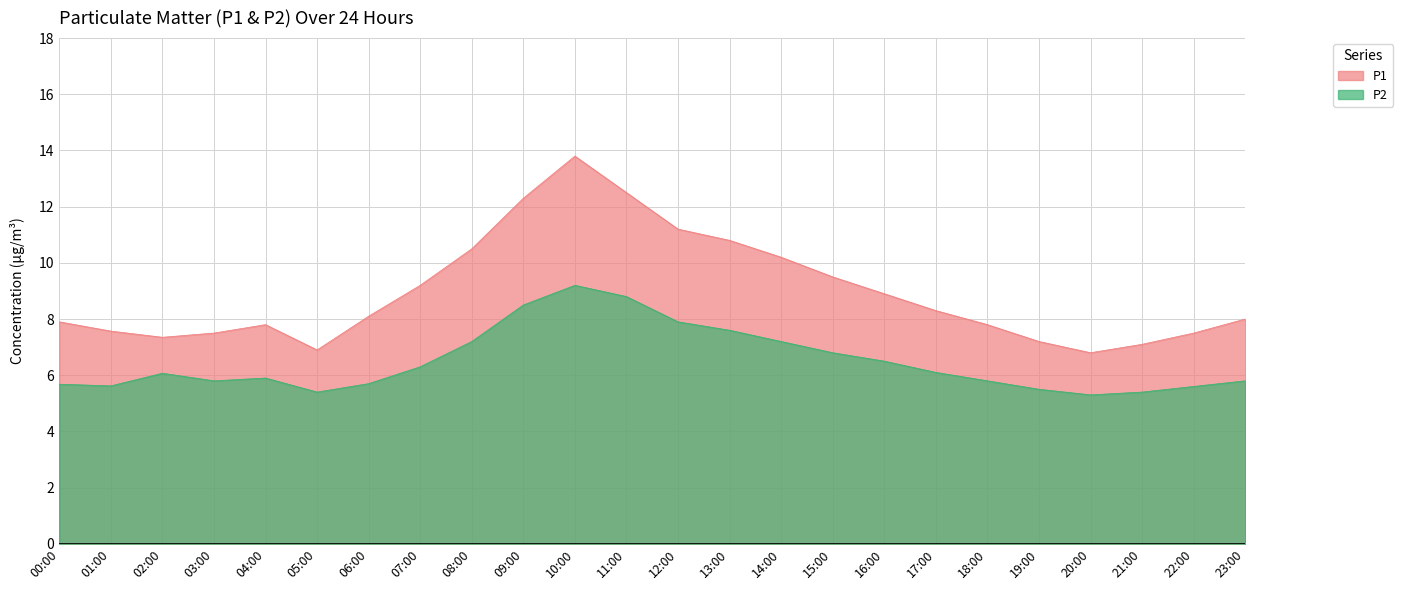

Which series has the largest range (max minus min)?

P1